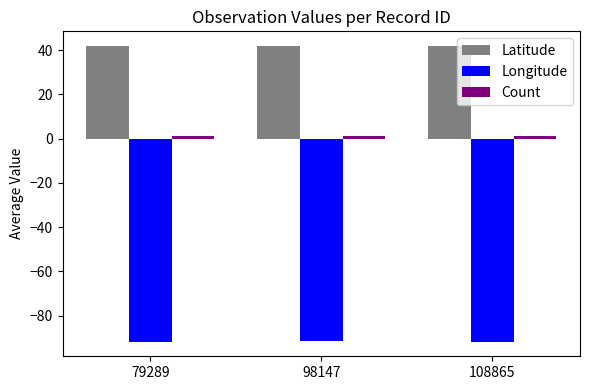

At how many categories does at least one series exceed 28?

3